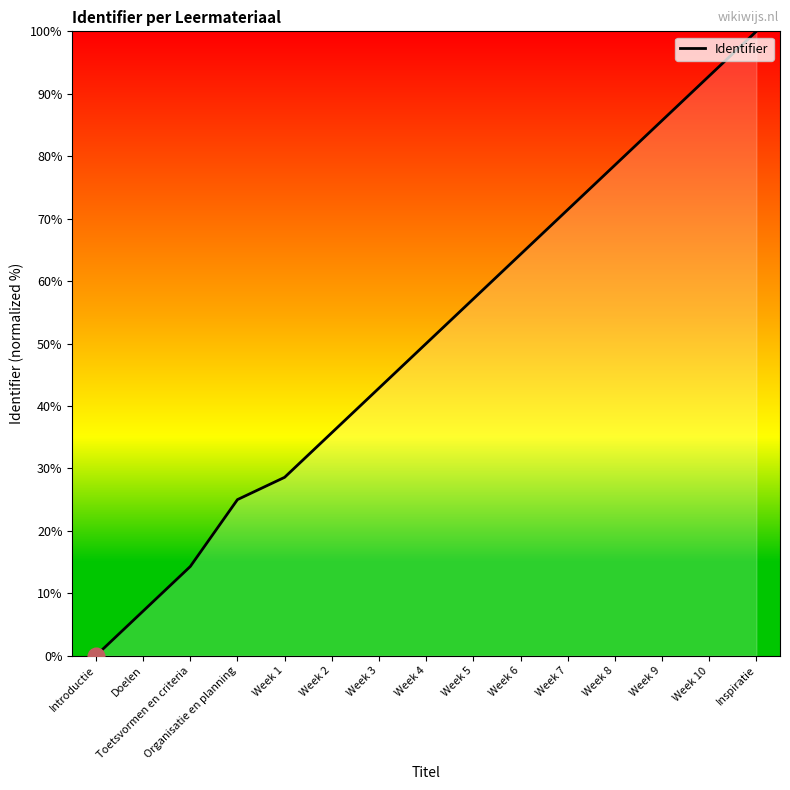

True or false: there are more than 1 points higher than both neighbors.

False